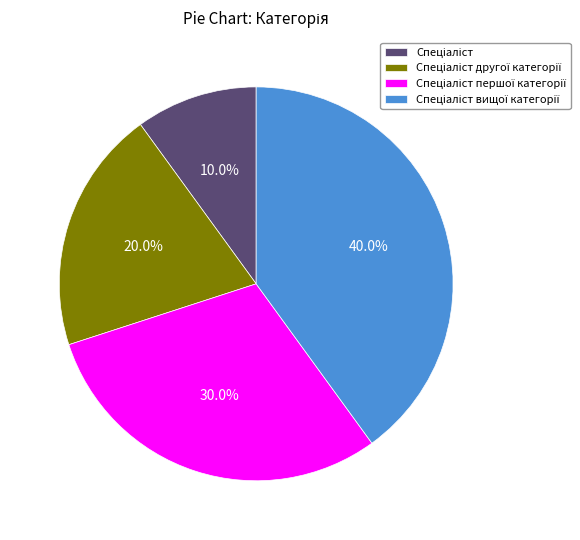

Is there a majority slice in this chart?

No